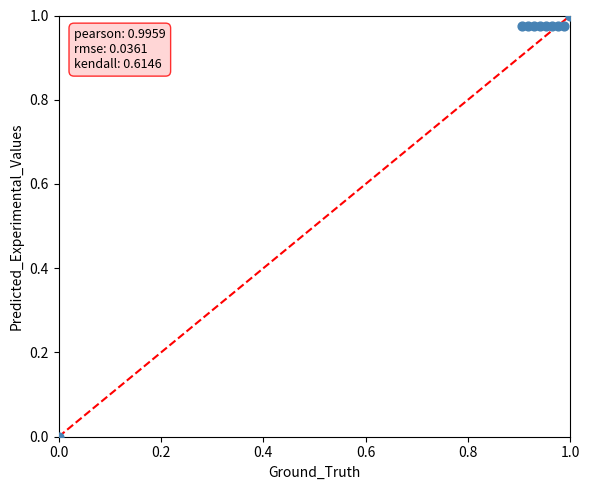

What is the average Y value?

0.9